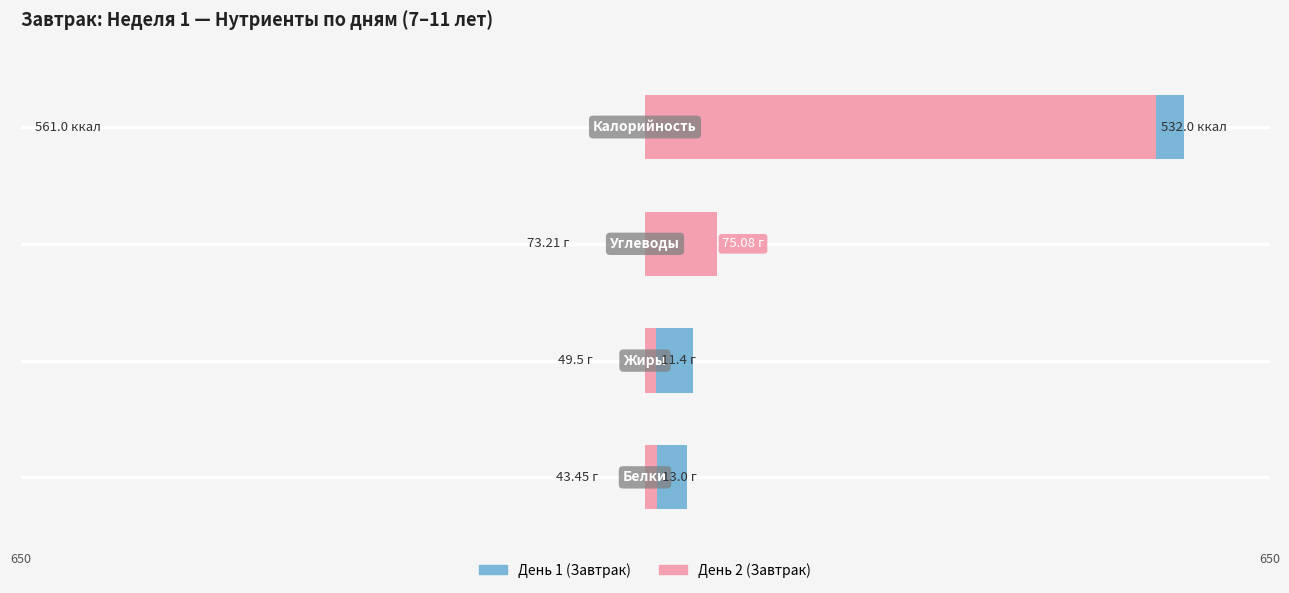

Does the chart contain any negative values?

No